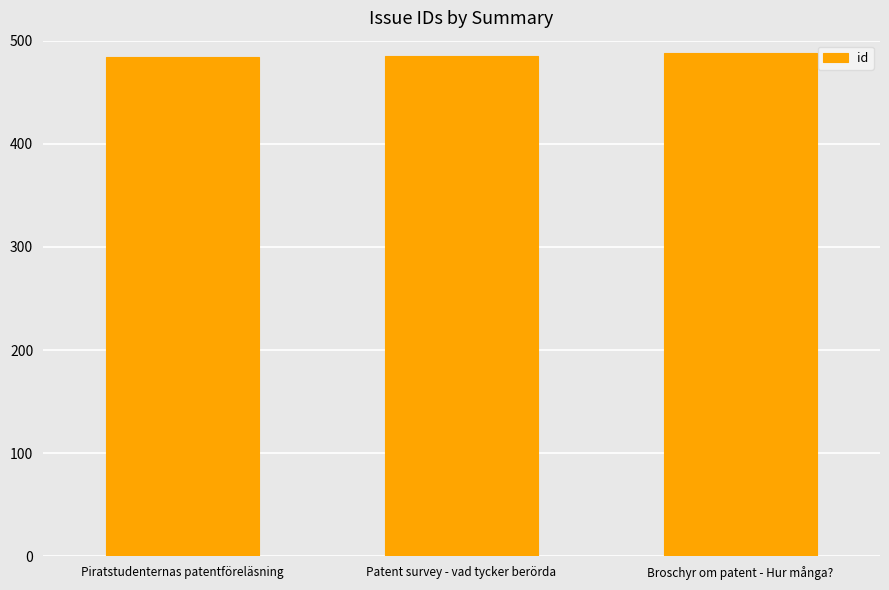

What is the difference between the second highest and minimum values?

1